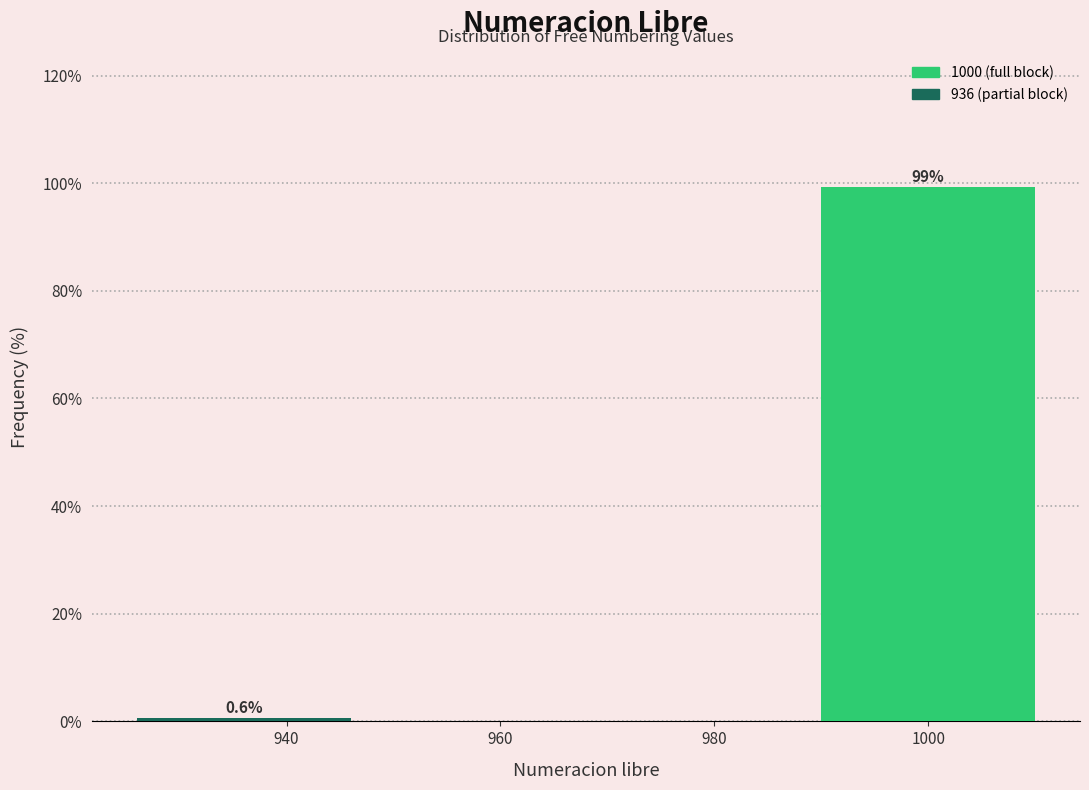

Reading left to right, list all the values displayed in this chart.

940=0.6	1000=99.4